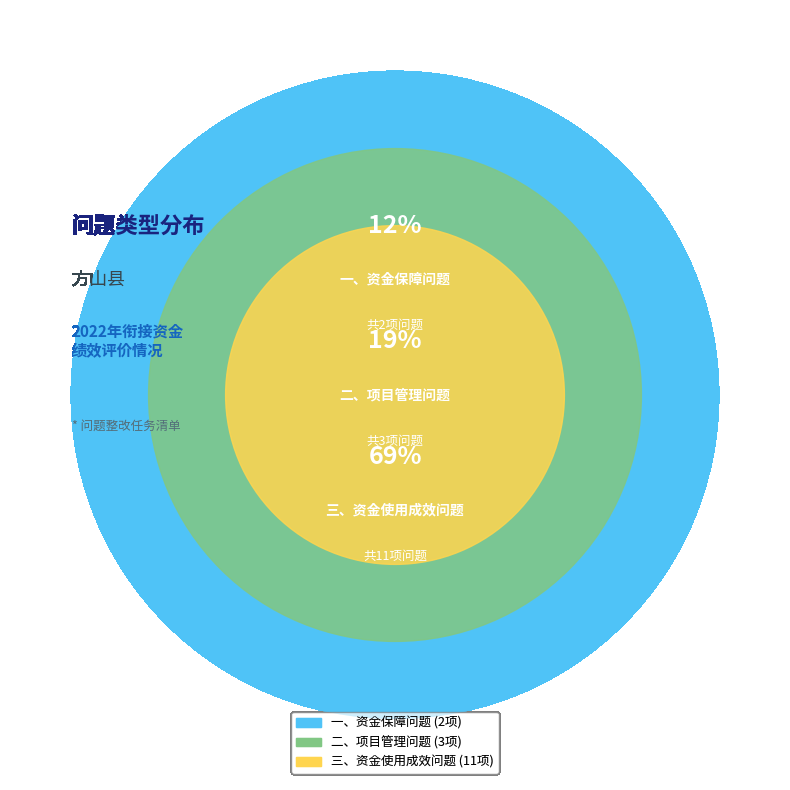

To the nearest percent, what is the combined percentage of 一、资金保障问题 and 三、资金使用成效问题?

81%